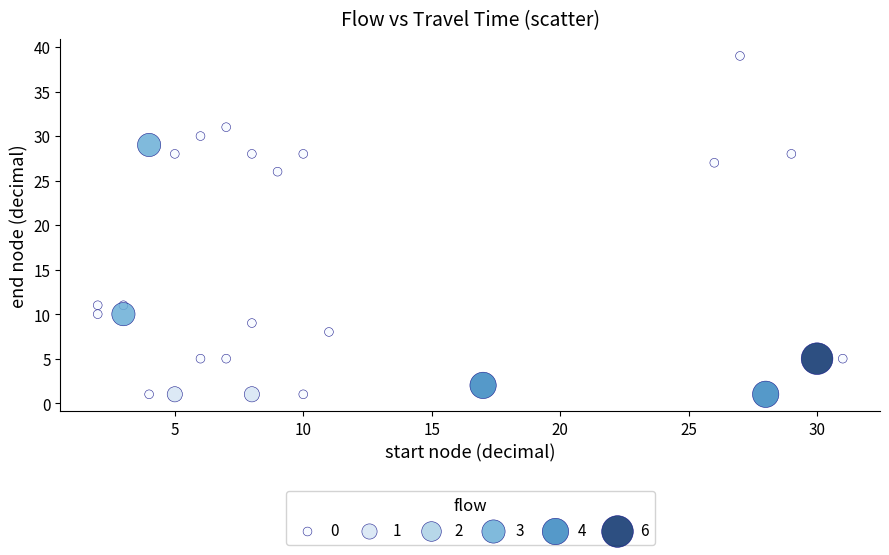

What is the range of Y values (max minus min)?

38